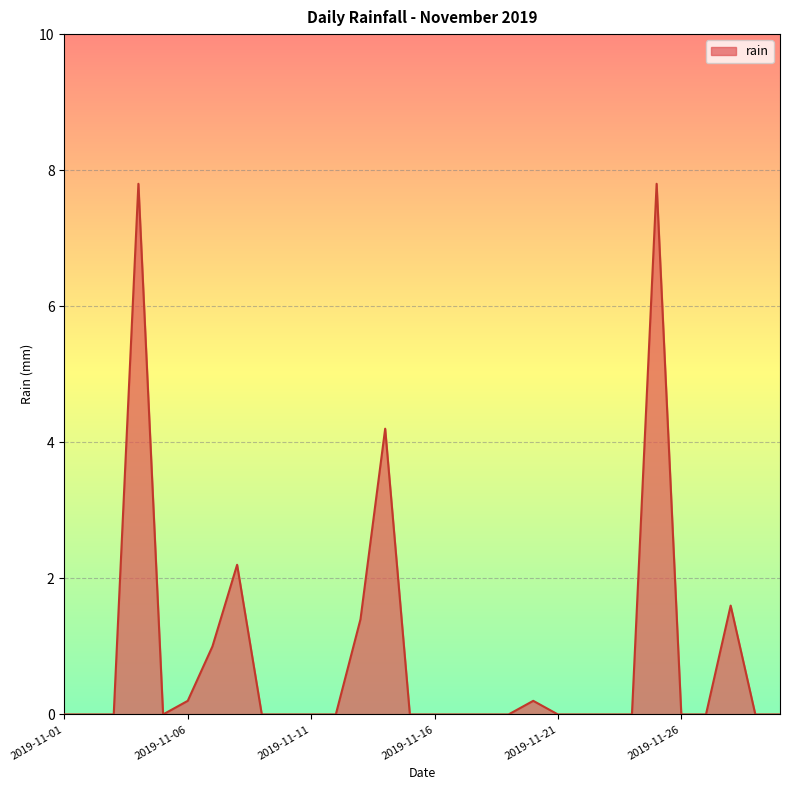

What is the greatest value displayed?

7.8